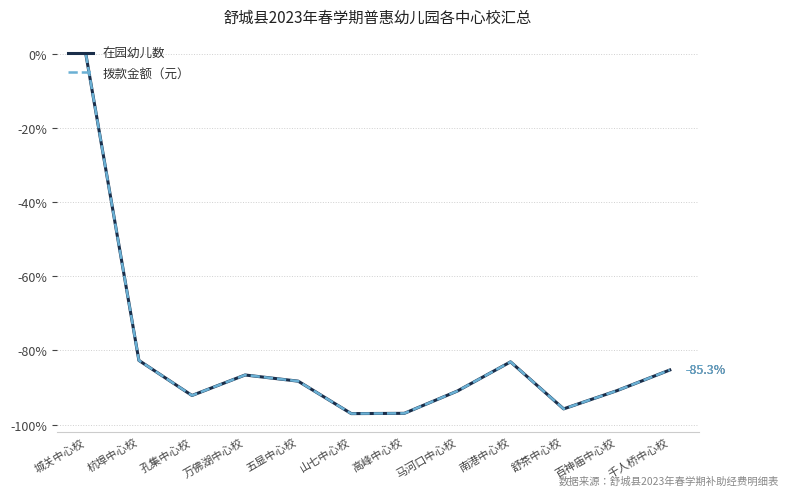

Reading left to right, transcribe all the data shown in this chart.

在园幼儿数: 城关中心校=0.0	杭埠中心校=-82.7	孔集中心校=-92.1	万佛湖中心校=-86.6	五显中心校=-88.3	山七中心校=-97.0	高峰中心校=-97.0	马河口中心校=-90.9	南港中心校=-83.1	舒茶中心校=-95.7	百神庙中心校=-90.9	千人桥中心校=-85.3
拨款金额（元）: 城关中心校=0.0	杭埠中心校=-82.7	孔集中心校=-92.1	万佛湖中心校=-86.6	五显中心校=-88.3	山七中心校=-97.0	高峰中心校=-97.0	马河口中心校=-90.9	南港中心校=-83.1	舒茶中心校=-95.7	百神庙中心校=-90.9	千人桥中心校=-85.3